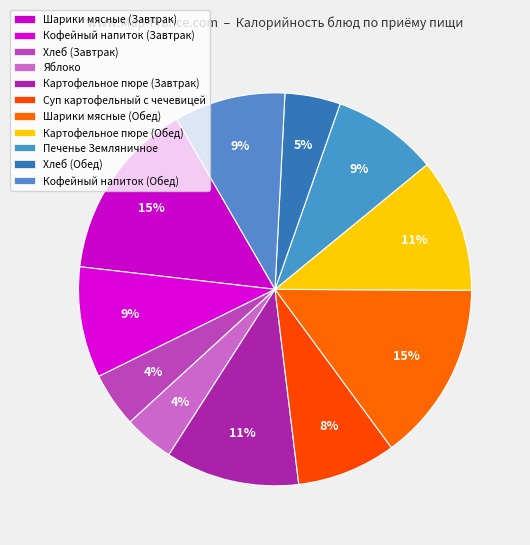

Which slice is the largest?

Шарики мясные (Завтрак)